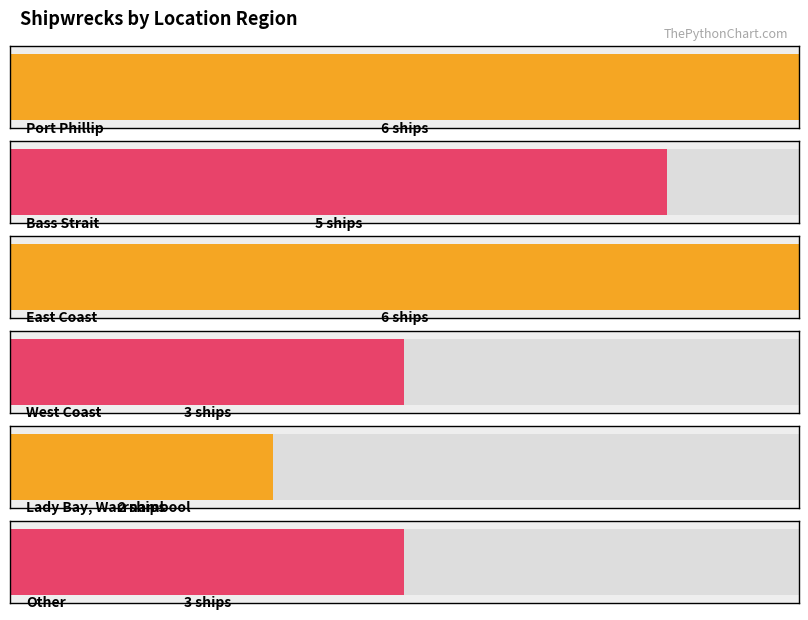

Where does the data first go above 5?

Port Phillip